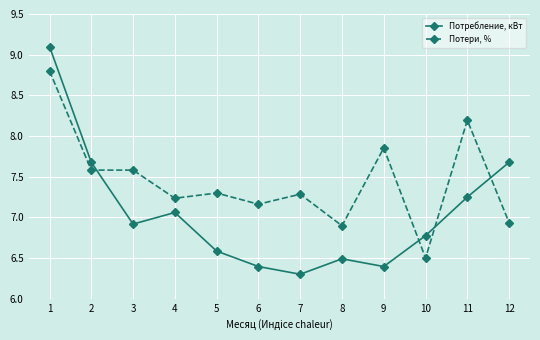

What is the sum of the Потери, % values at 11 and 9?

16.0